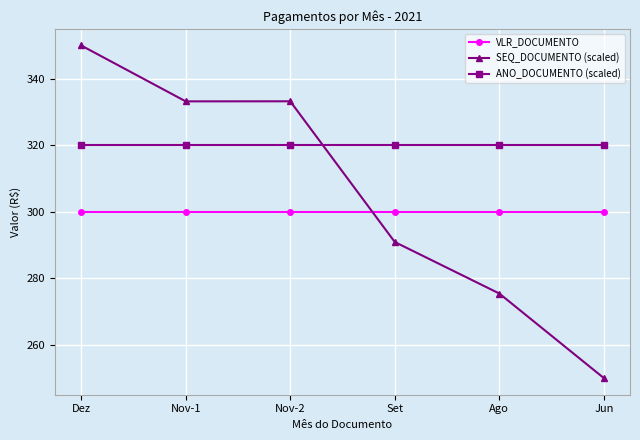

True or false: VLR_DOCUMENTO has a value of 300.0 at Nov-1.

True